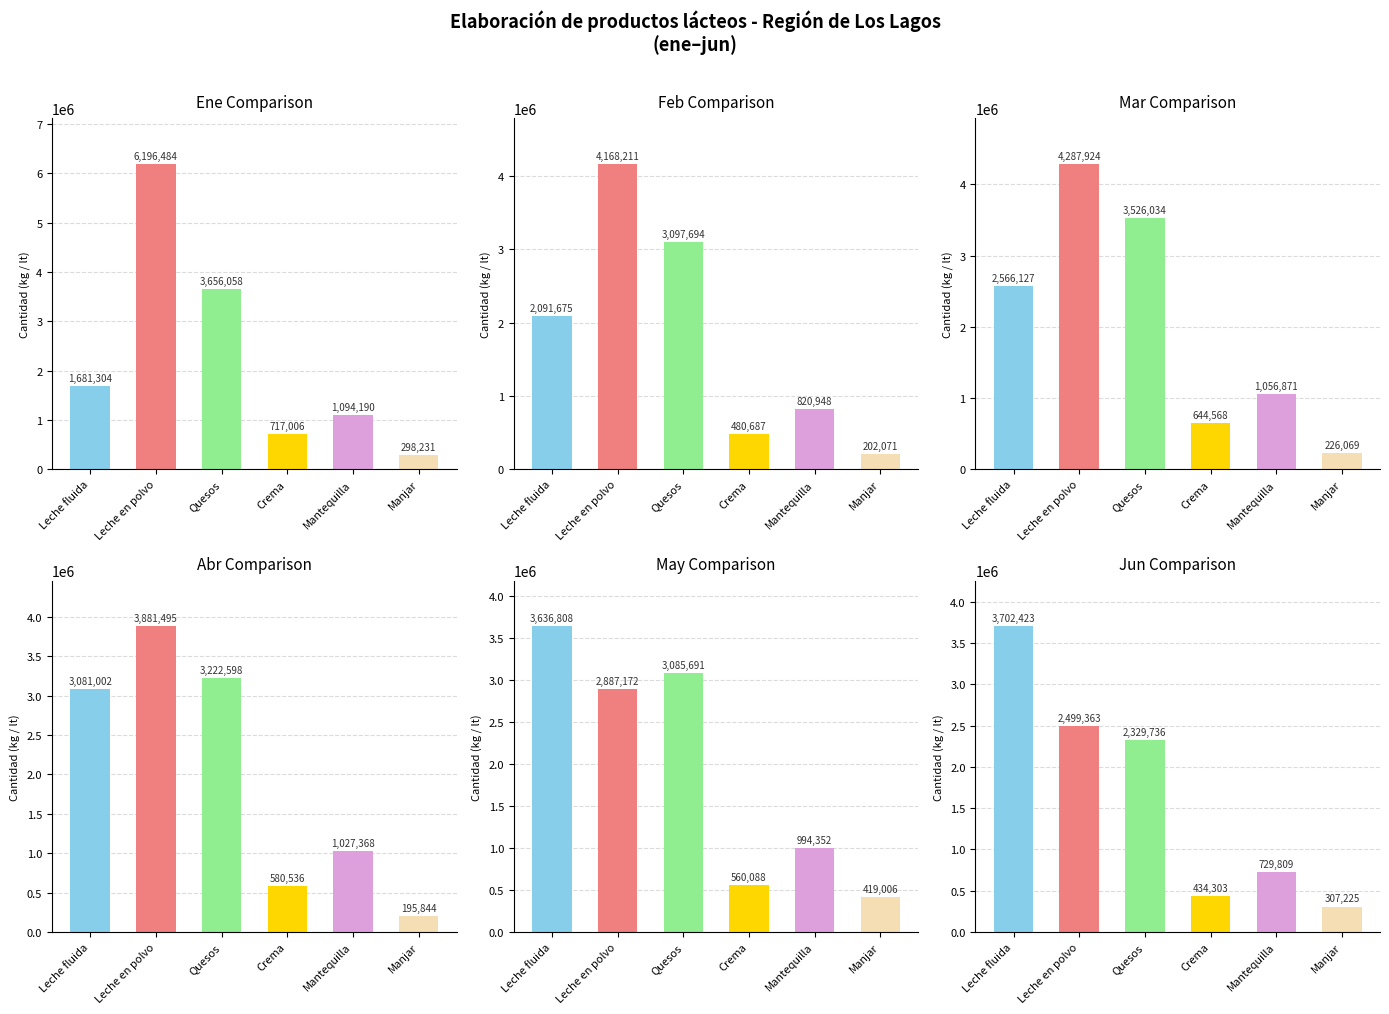

How many mar values are between 644568 and 3526034?

4